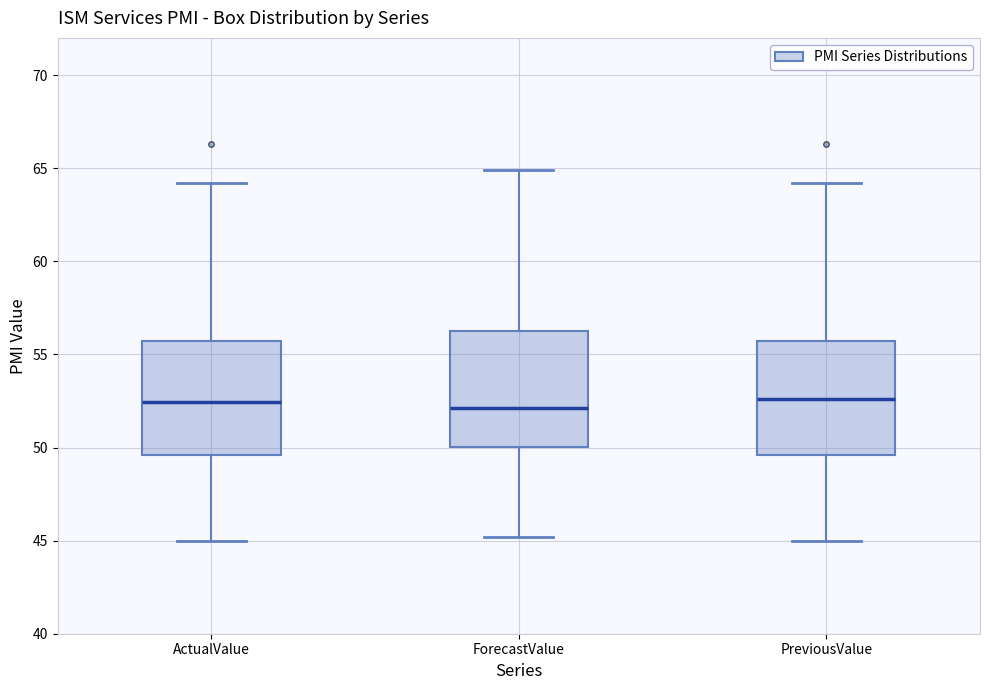

Reading left to right, read every box against the y-axis: the position of its median line, the range the box covers, and the ends of its whiskers. The values are not printed on the chart, so give them approximately, as read against the axis.

ActualValue: median 52.5, box 49.5 to 55.5, whiskers 45.0 to 64.0
ForecastValue: median 52.0, box 50.0 to 56.5, whiskers 45.0 to 65.0
PreviousValue: median 52.5, box 49.5 to 55.5, whiskers 45.0 to 64.0